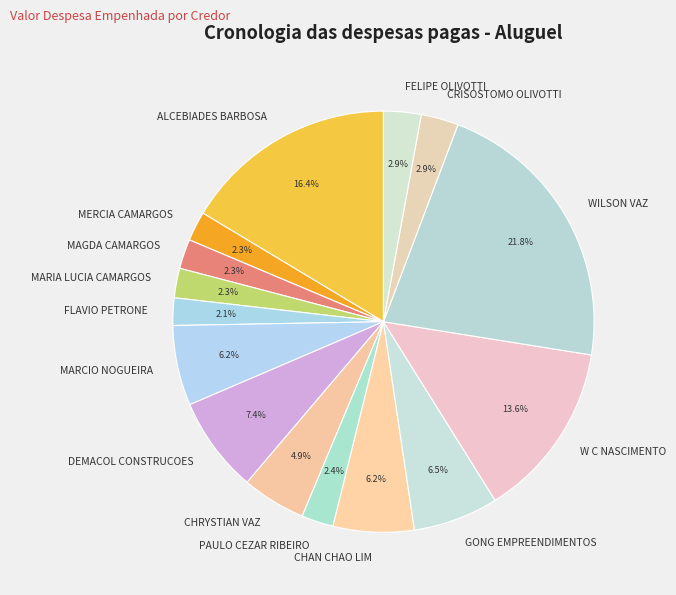

The W C NASCIMENTO slice represents 14% of the pie. True or false?

True